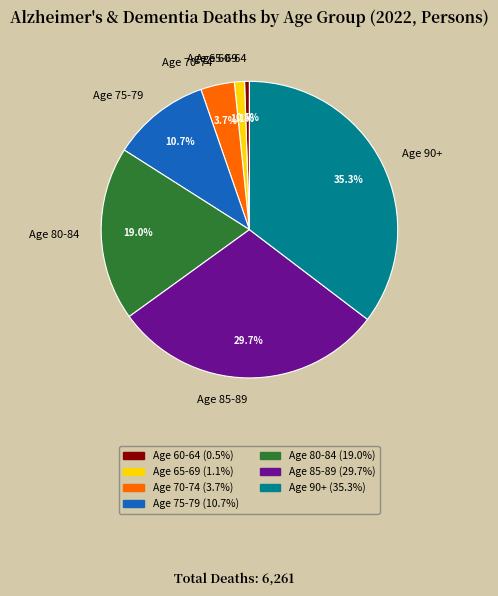

Does Age 90+ represent more than half of the total?

No